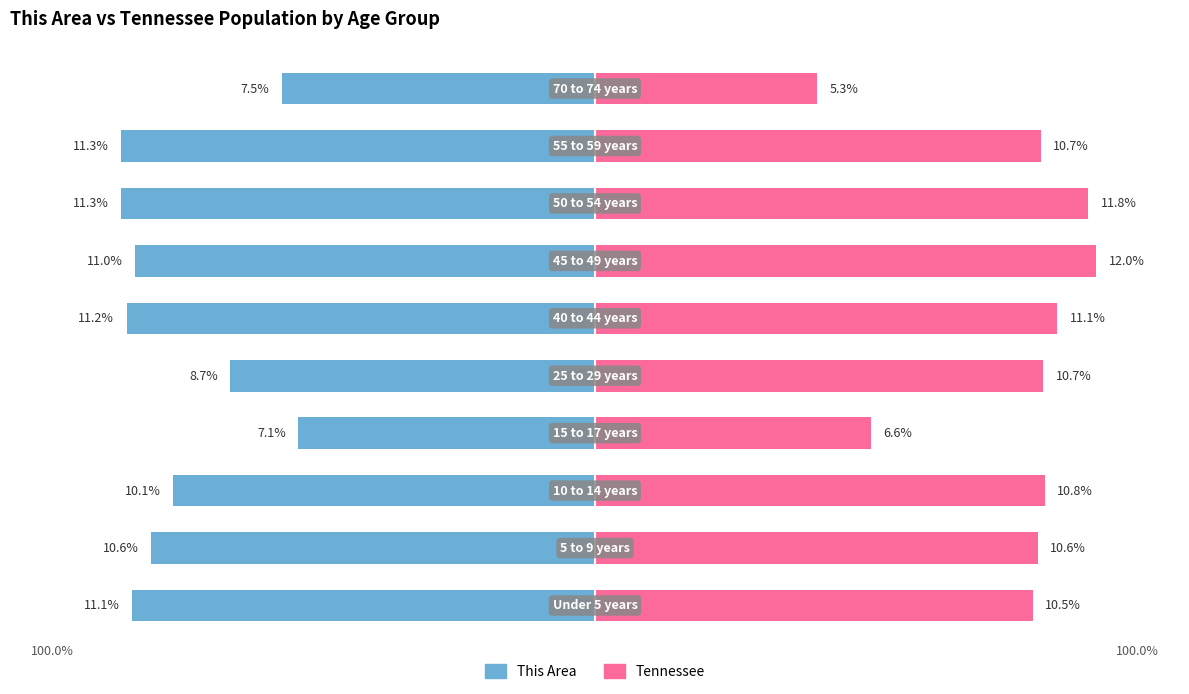

What is the difference between the maximum and minimum values in the Tennessee series?

6.7